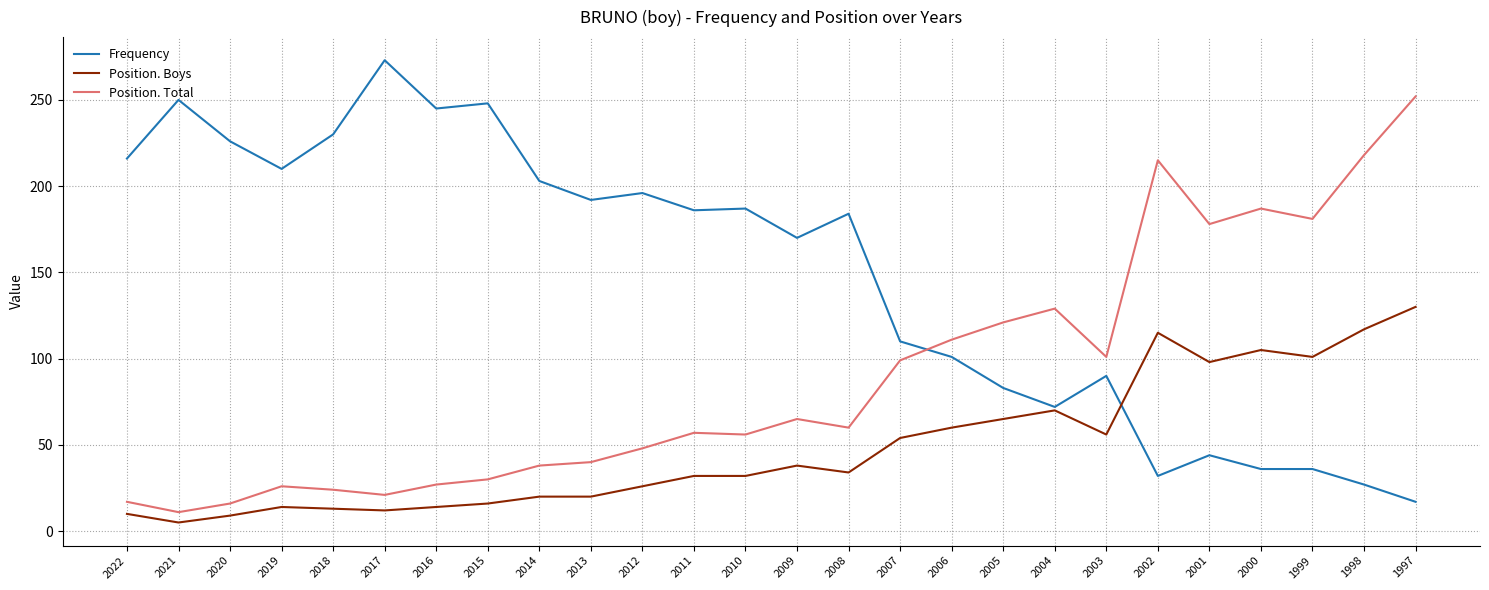

What is the sum of the Position. Boys values at 2000 and 2003?

161